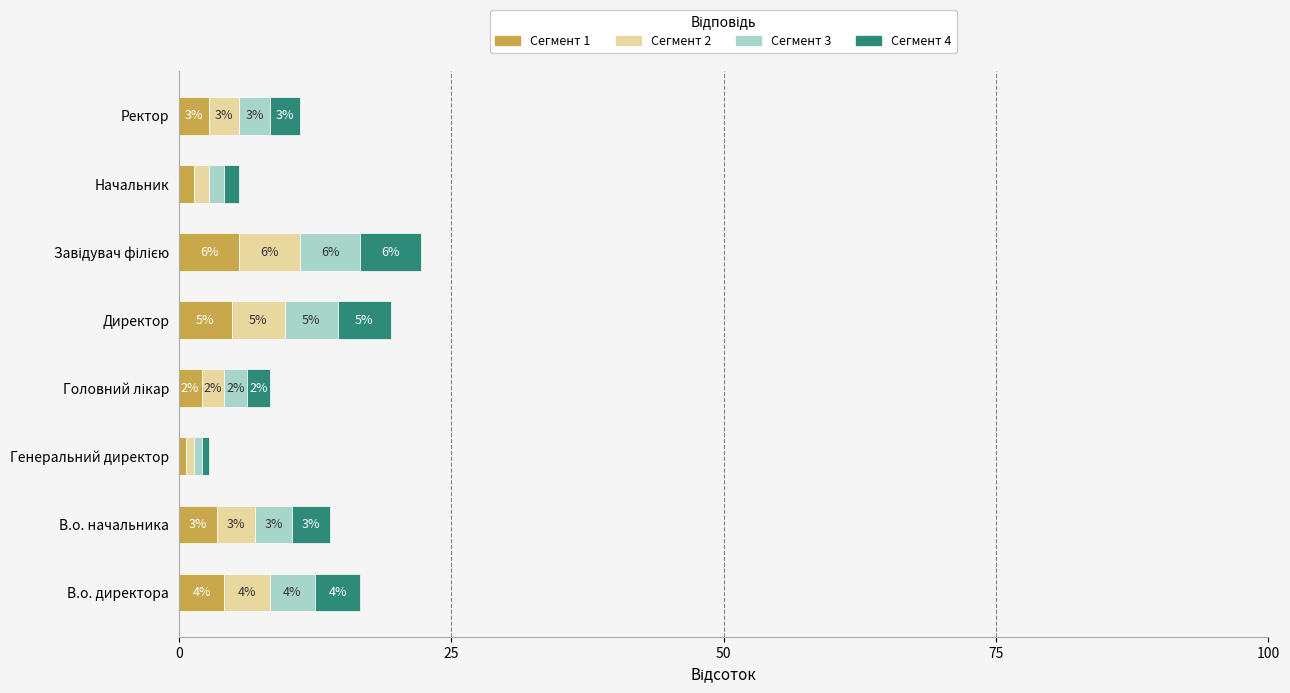

What are all the series names shown in the legend?

Сегмент 1, Сегмент 2, Сегмент 3, Сегмент 4